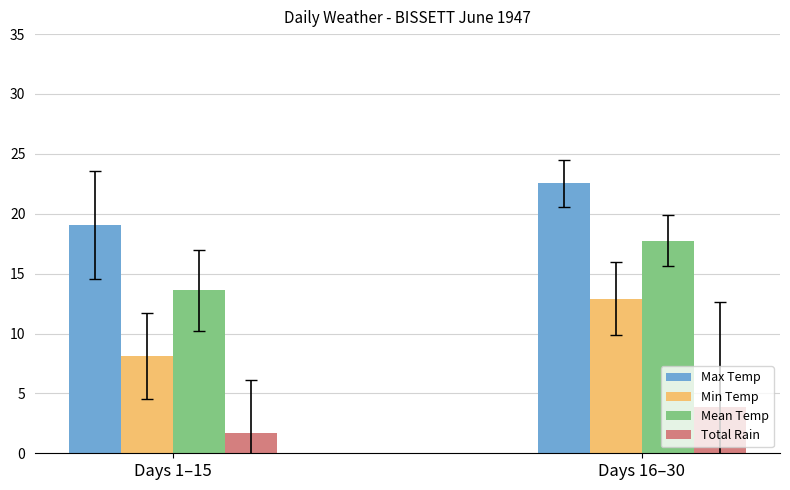

Which category has the lowest value in the Max Temp series?

Days 1–15